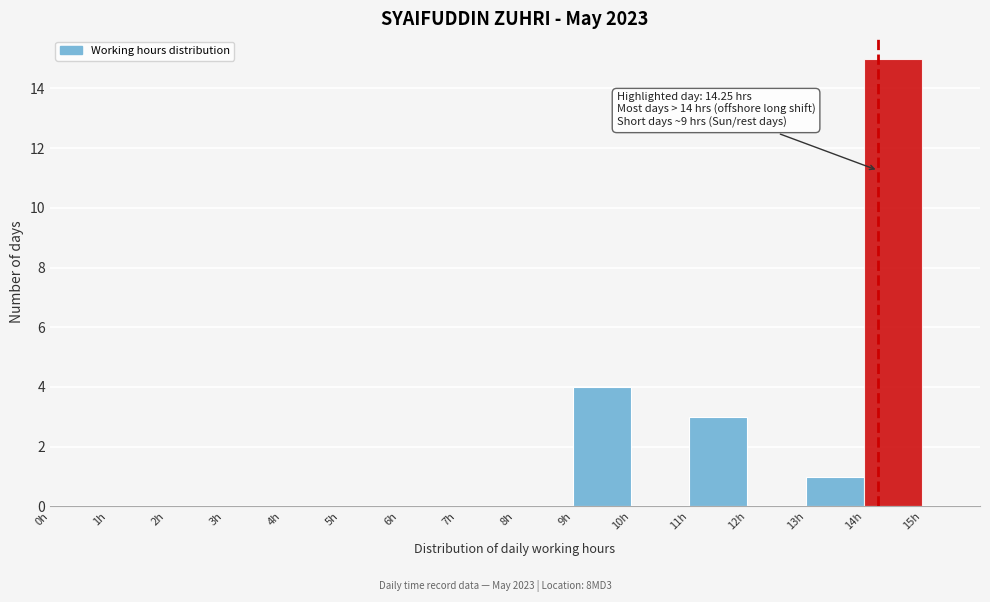

Which range on the x-axis has the tallest bar?

14 to 15